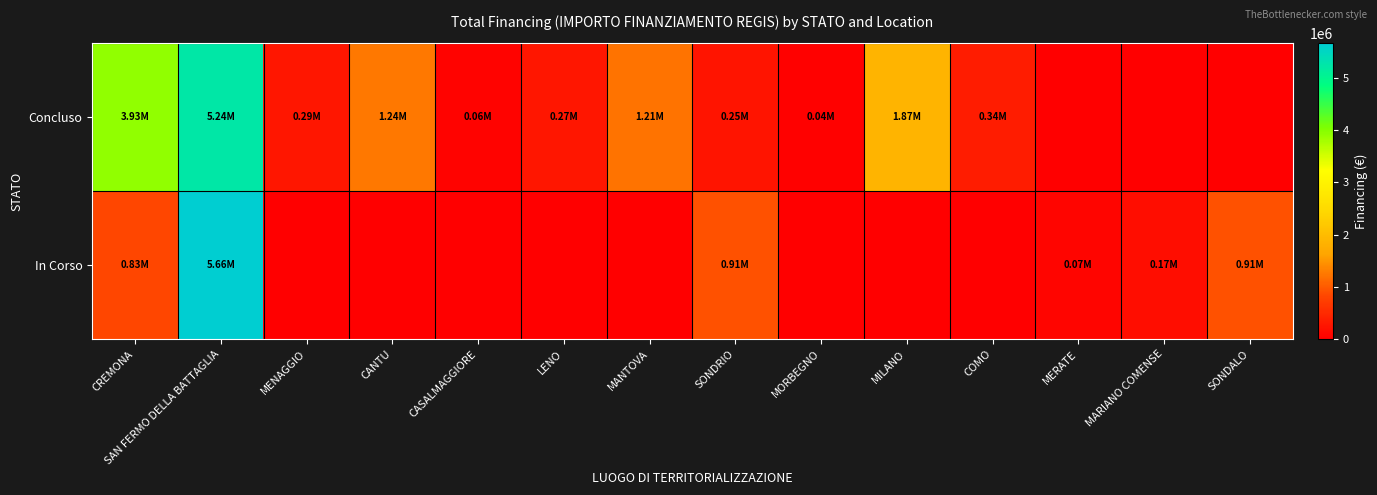

Reading right to left, transcribe all the data shown in this chart.

Concluso: SONDALO=0.0	MARIANO COMENSE=0.0	MERATE=0.0	COMO=344882.5	MILANO=1866366.7	MORBEGNO=36600.0	SONDRIO=247700.0	MANTOVA=1206048.8	LENO=269021.9	CASALMAGGIORE=57564.0	CANTU=1242450.0	MENAGGIO=286114.4	SAN FERMO DELLA BATTAGLIA=5239015.0	CREMONA=3932595.6
In Corso: SONDALO=914000.0	MARIANO COMENSE=165553.7	MERATE=75000.0	COMO=0.0	MILANO=0.0	MORBEGNO=0.0	SONDRIO=914000.0	MANTOVA=0.0	LENO=0.0	CASALMAGGIORE=0.0	CANTU=0.0	MENAGGIO=0.0	SAN FERMO DELLA BATTAGLIA=5661857.7	CREMONA=833874.0